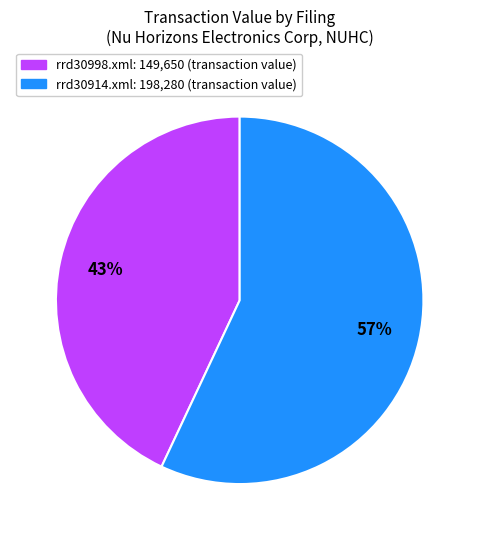

Count the number of slices in the pie.

2